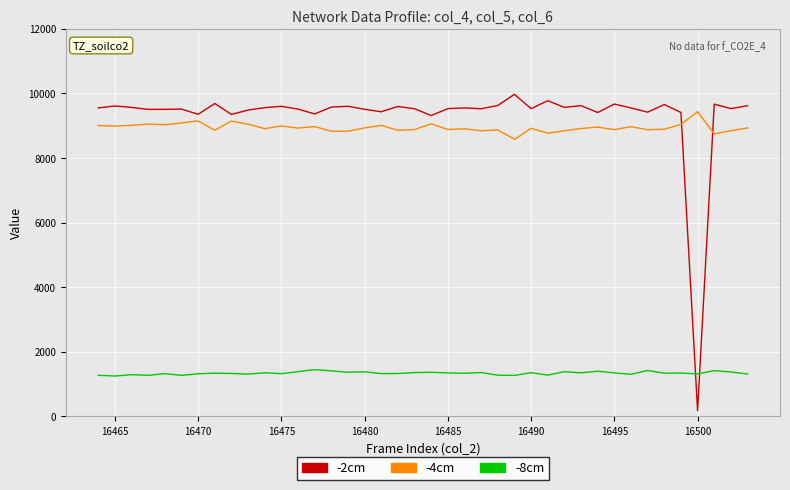

What is the highest value of the -2cm series?

9973